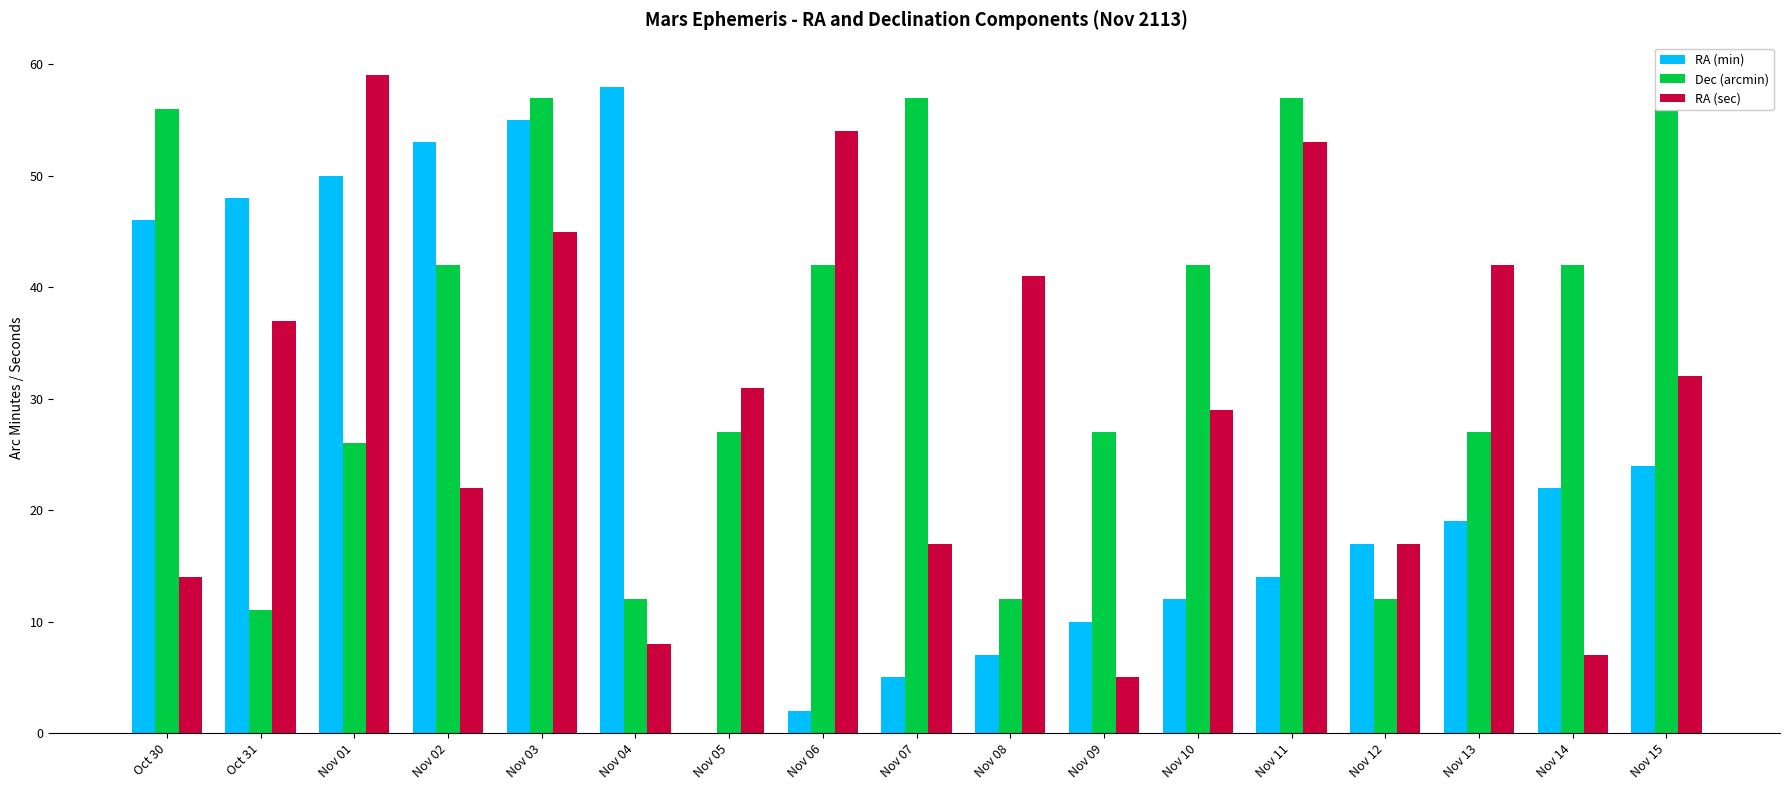

Which series changed the most between Nov 03 and Nov 04?

Dec (arcmin)